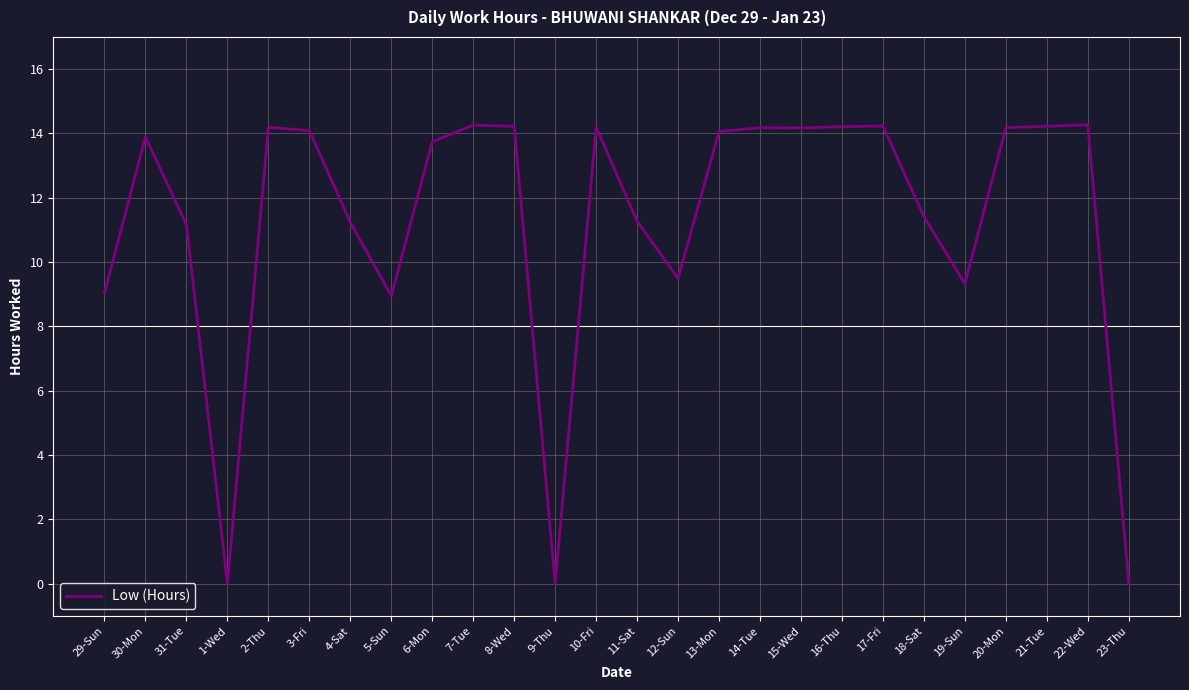

Count the number of values greater than 14.

13